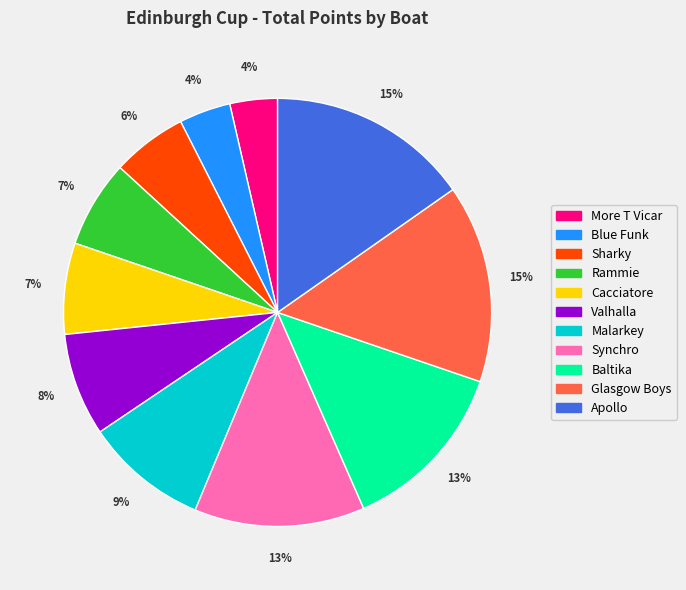

The Sharky slice represents 17% of the pie. True or false?

False